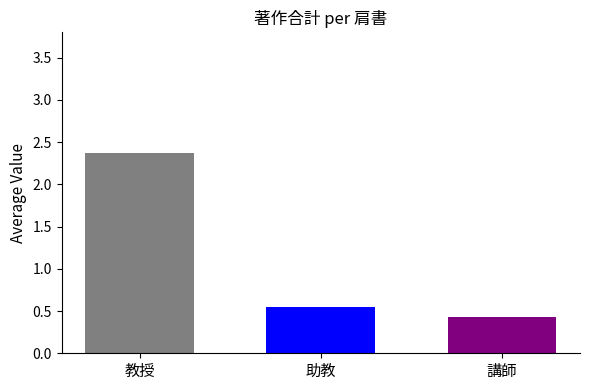

What is the greatest value displayed?

2.4